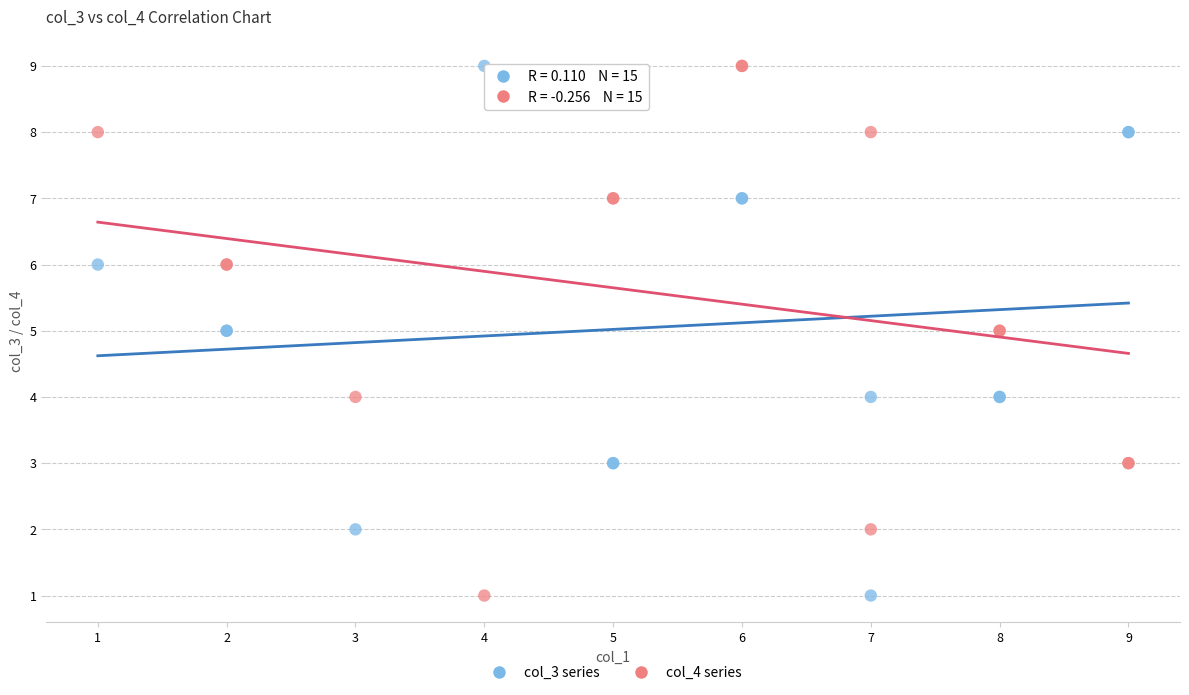

What is the X range (max minus min) for the scatter plot?

8